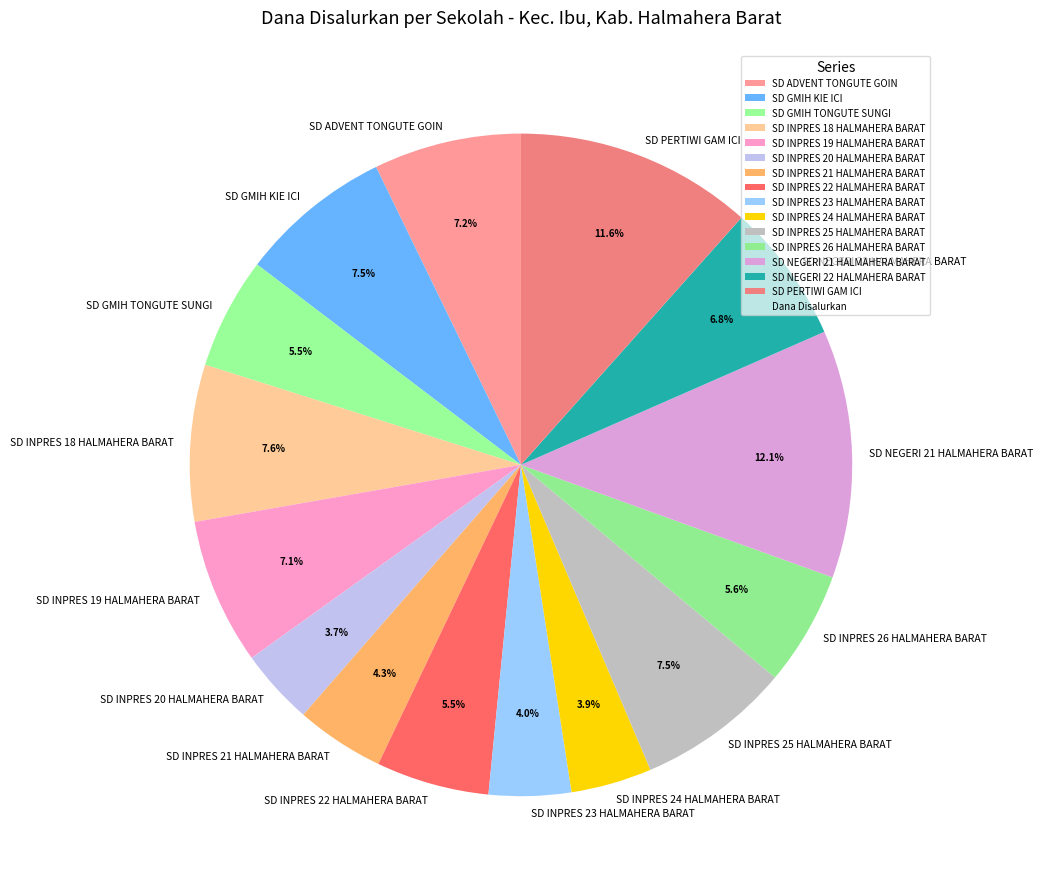

Is the sum of SD INPRES 18 HALMAHERA BARAT and SD PERTIWI GAM ICI greater than half?

No